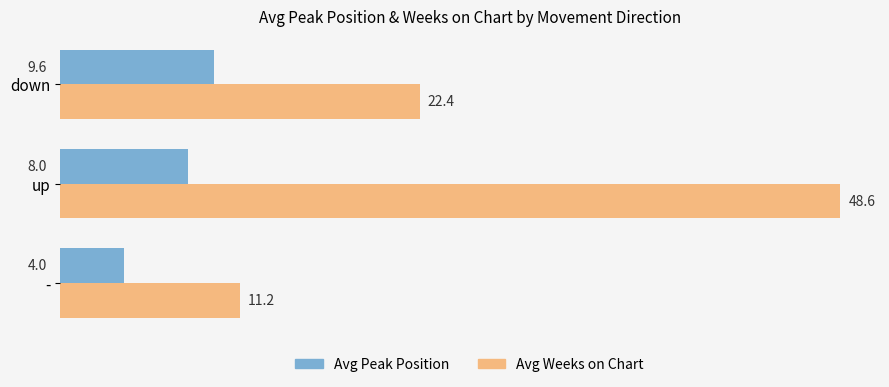

List the labels in order of Avg Weeks on Chart value, smallest first.

-, down, up